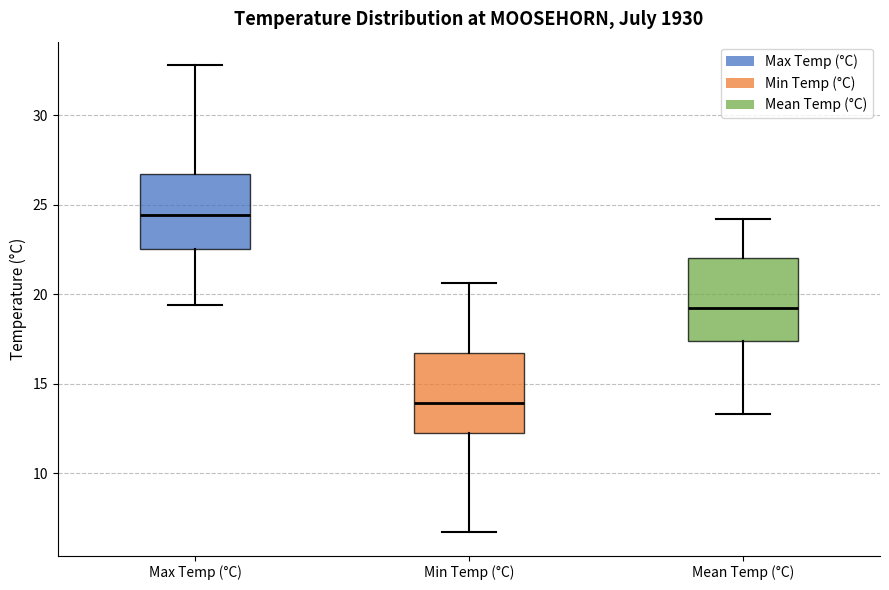

Where does the lower whisker of the box for Mean Temp (°C) end on the y-axis? The values are not printed on the chart, so give them approximately, as read against the axis.

13.5